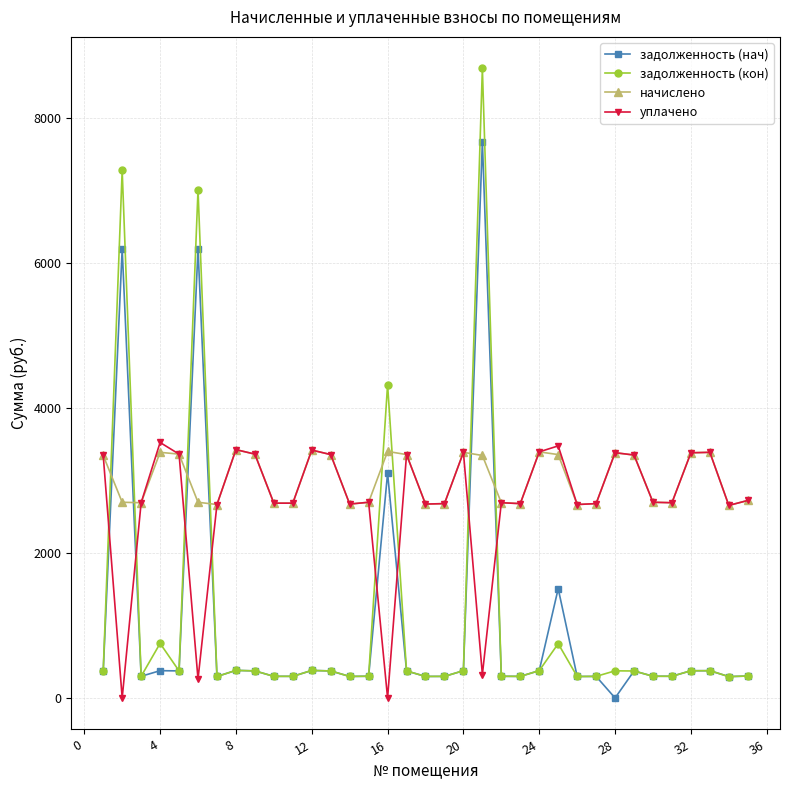

What is the difference between the maximum and minimum values in the задолженность (нач) series?

7679.9